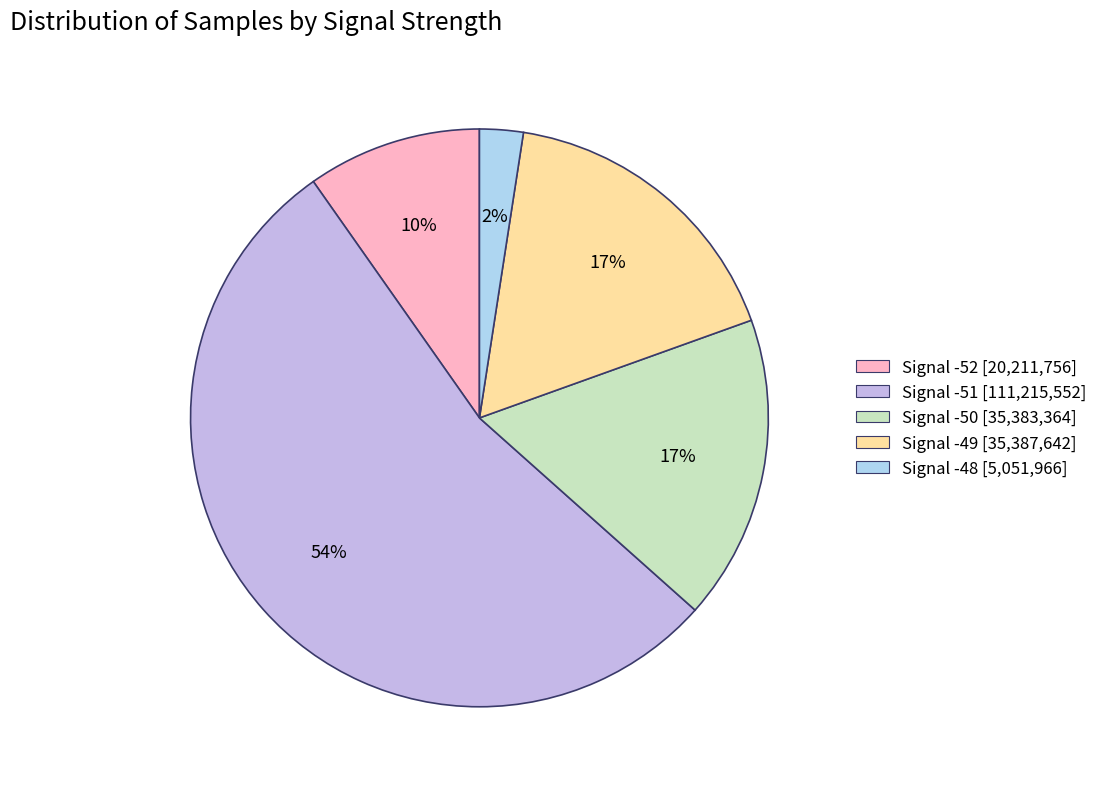

Between Signal -49 and Signal -48, which is larger?

Signal -49